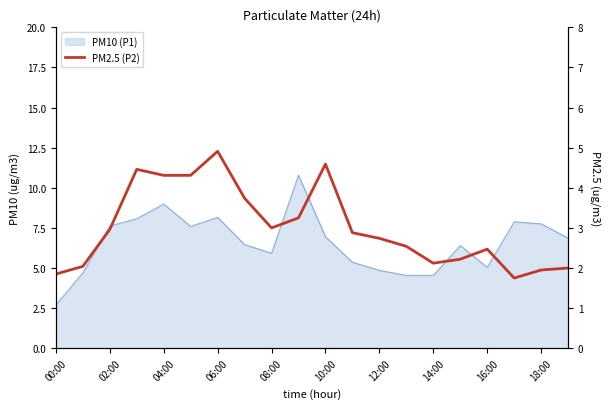

True or false: the data has more than 1 interior local peaks.

True